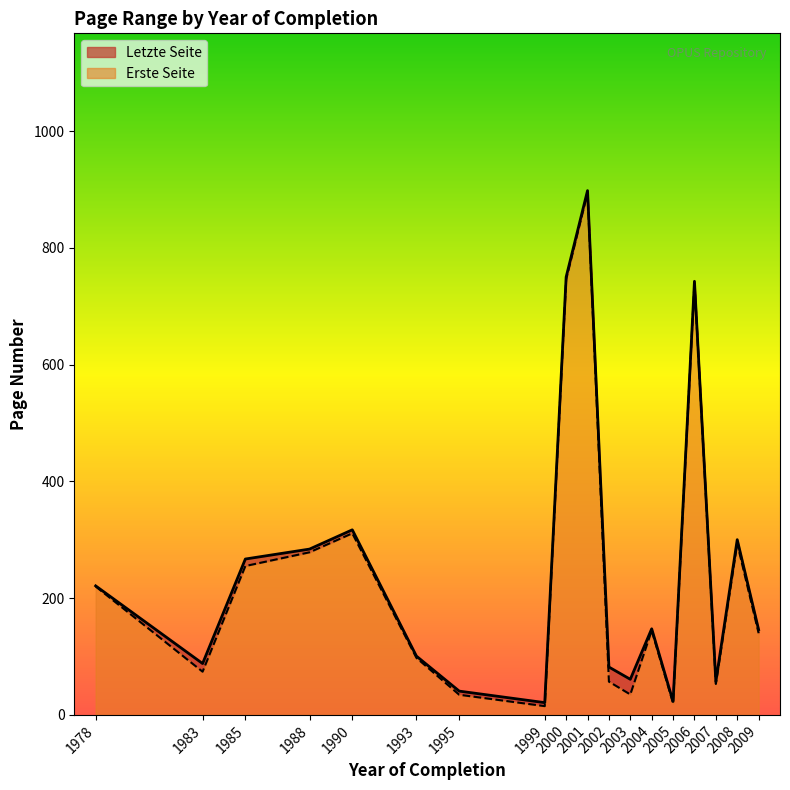

What are all the series names shown in the legend?

Letzte Seite, Erste Seite